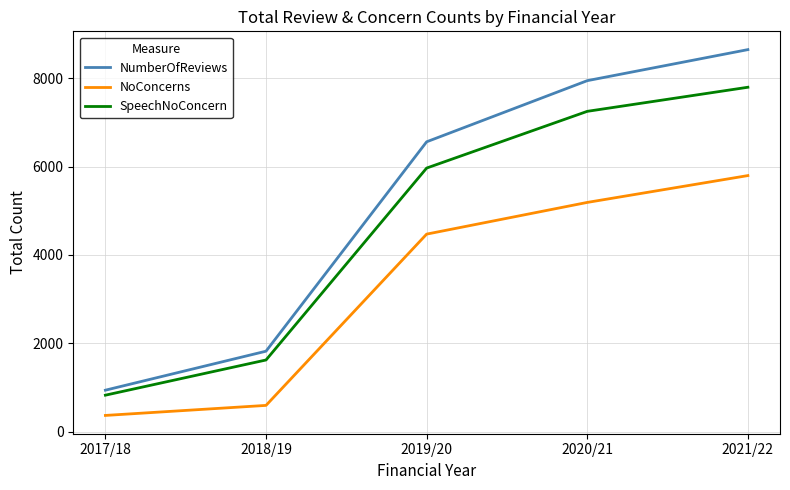

Is it true that NumberOfReviews equals 2614 at 2018/19?

False